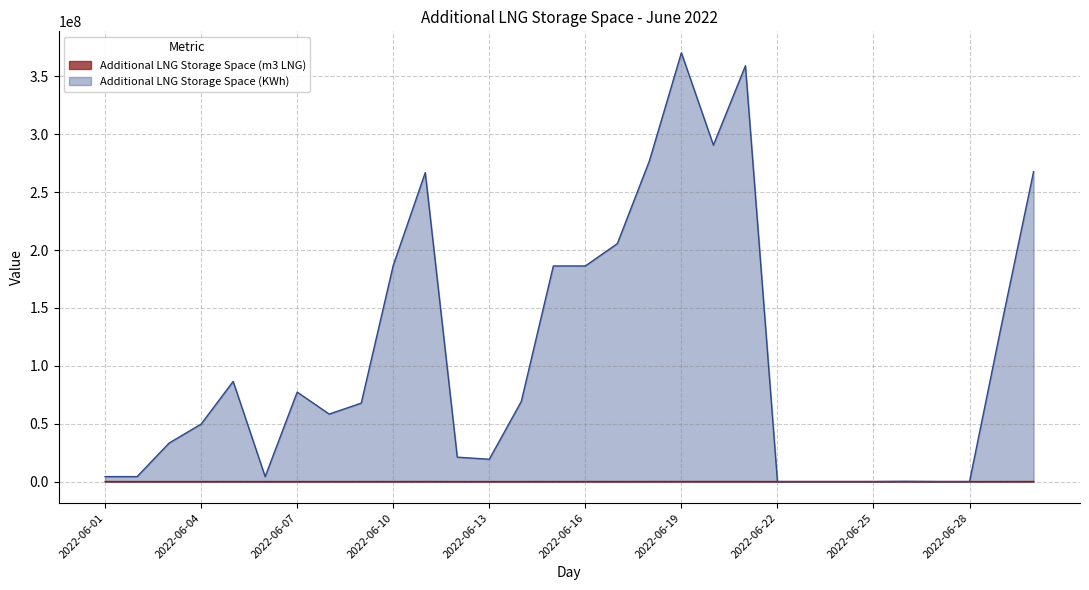

True or false: Additional LNG Storage Space (KWh) and Additional LNG Storage Space (m3 LNG) intersect in this chart.

False